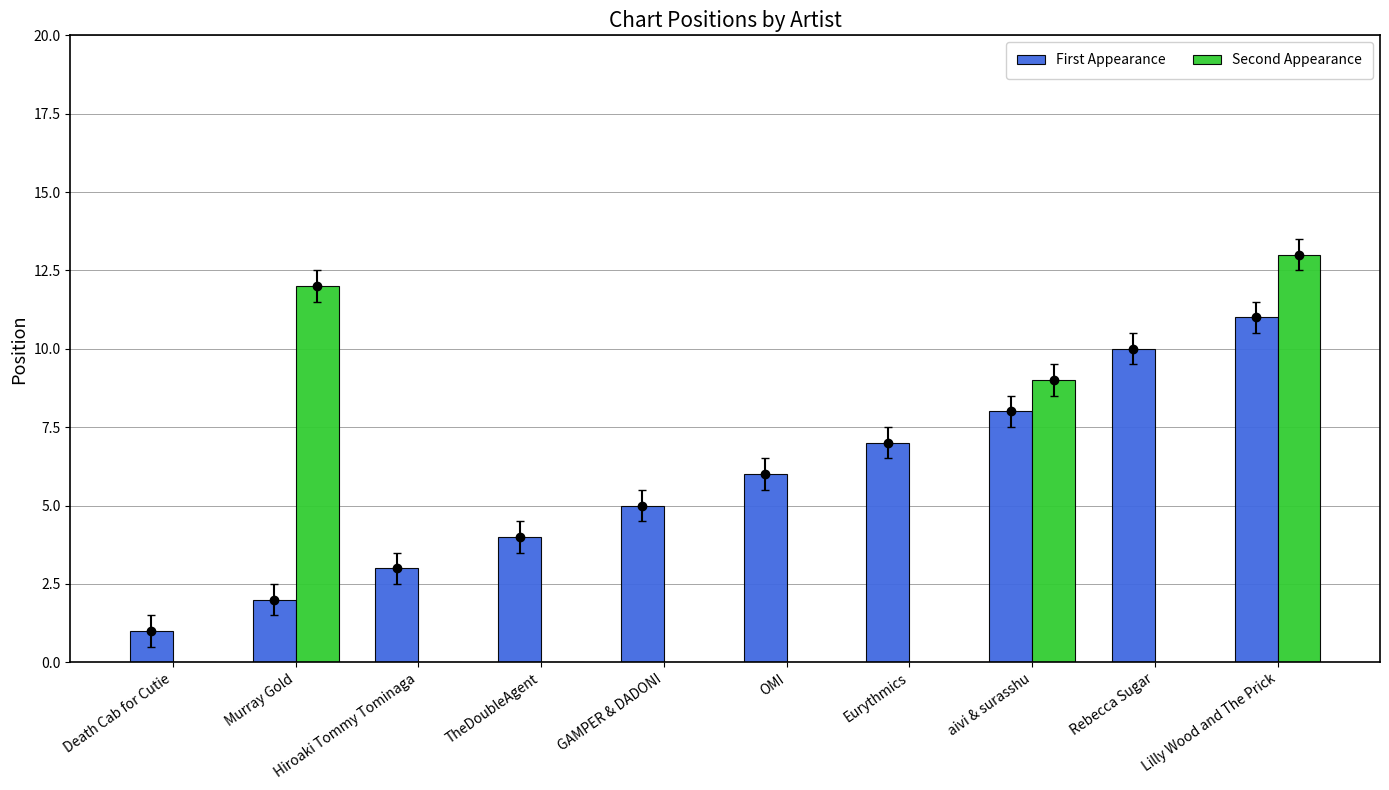

How many groups of bars are there?

10